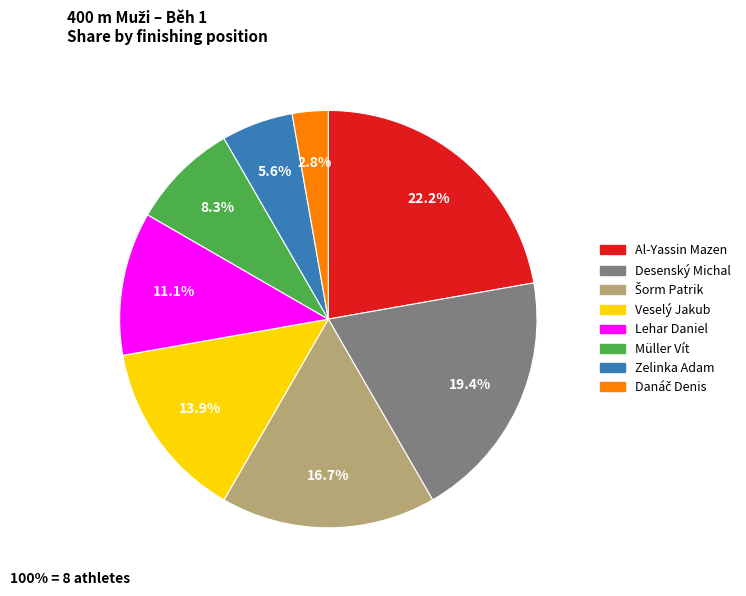

Is there a majority slice in this chart?

No